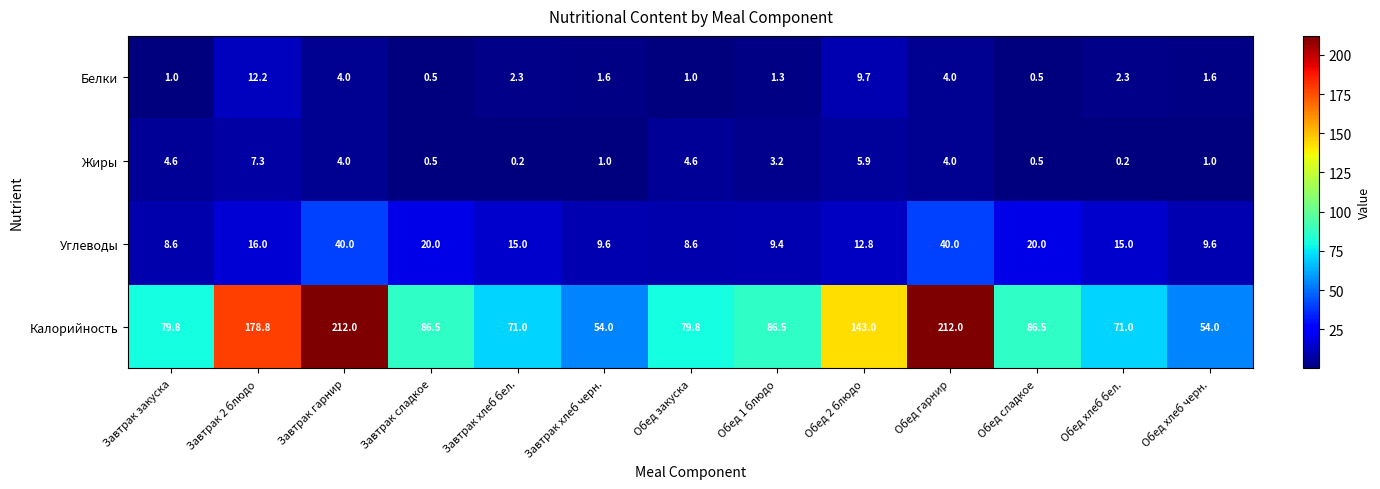

Which series changed the most between Обед 1 блюдо and Обед сладкое?

Углеводы